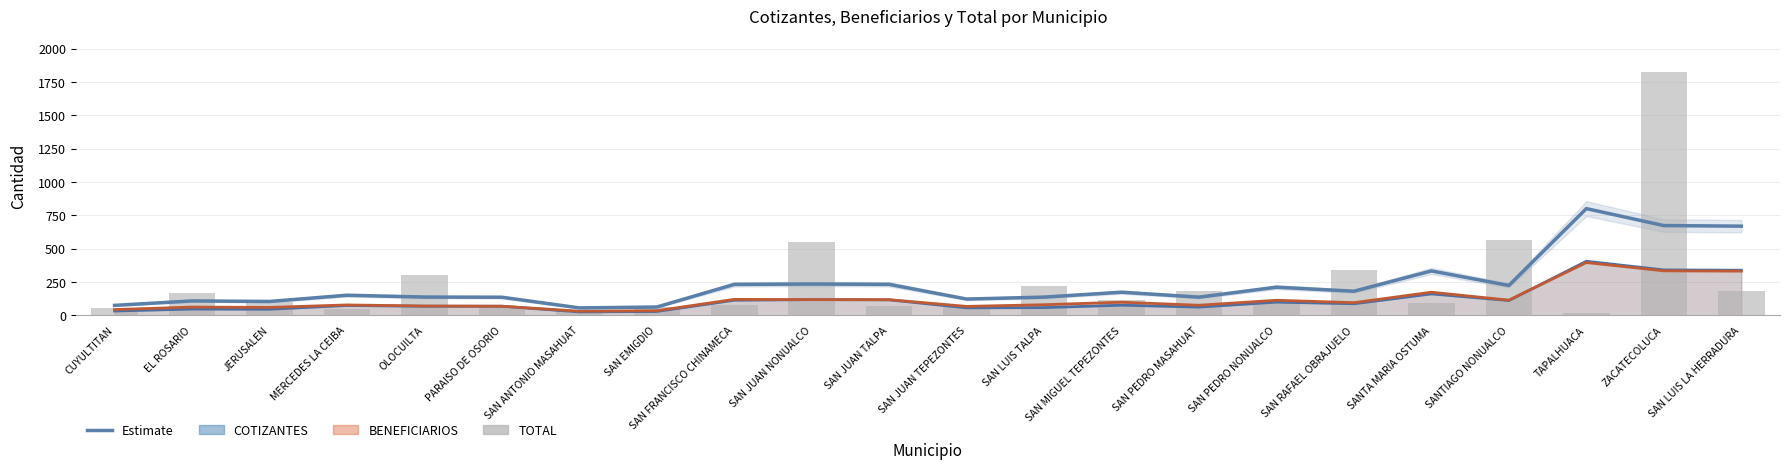

What is the sum of all Estimate values?

5165.0